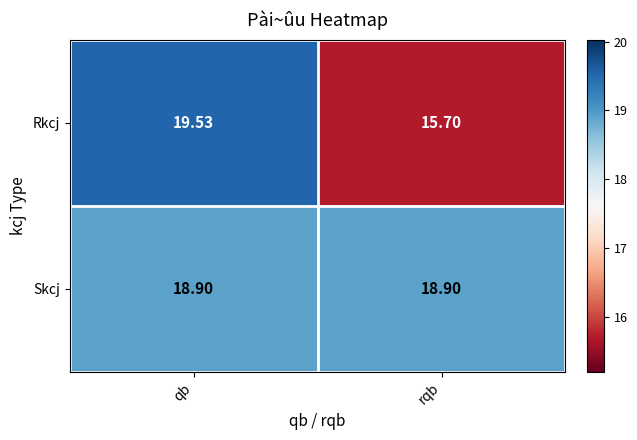

Is the value of Rkcj at qb greater than the value of Skcj at rqb?

Yes